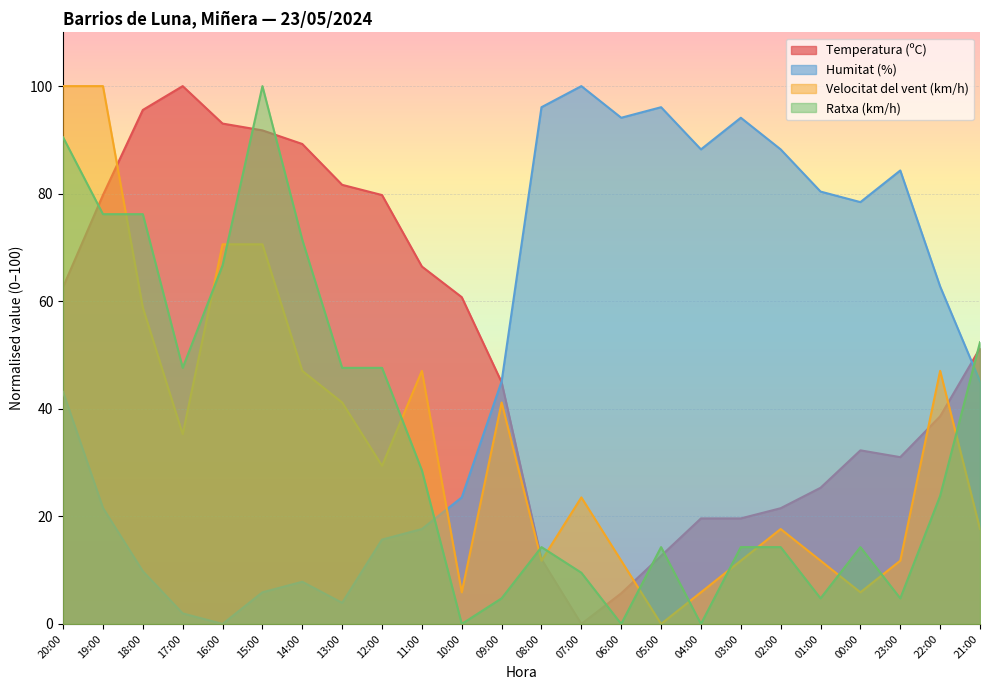

What is the sum of all Temperatura (ºC) values?

1215.2